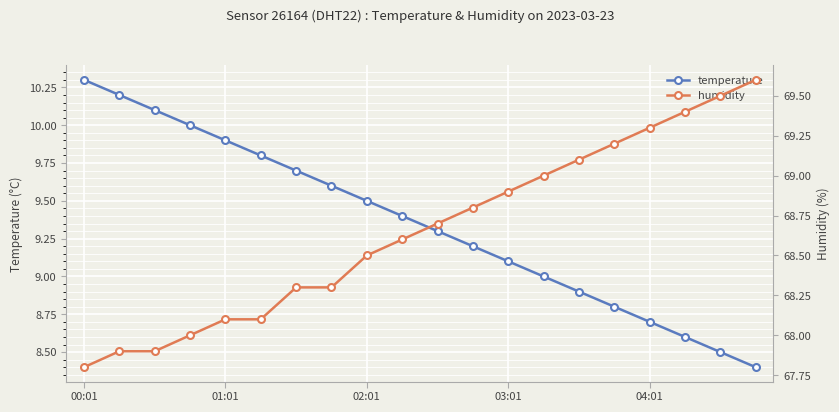

True or false: temperature and humidity intersect in this chart.

False